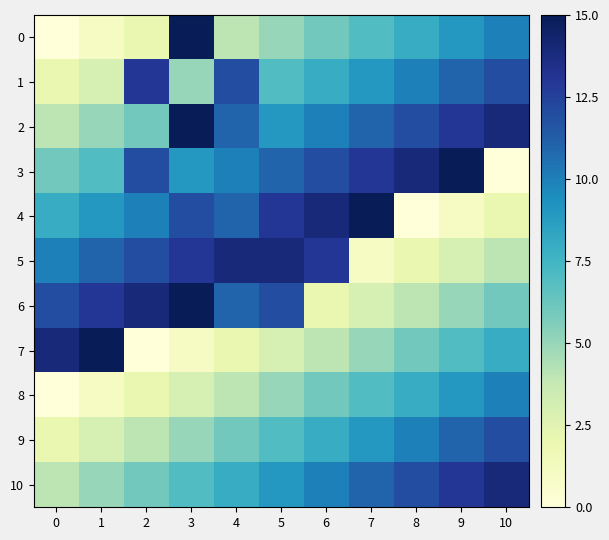

Which category has the highest value across all series?

3